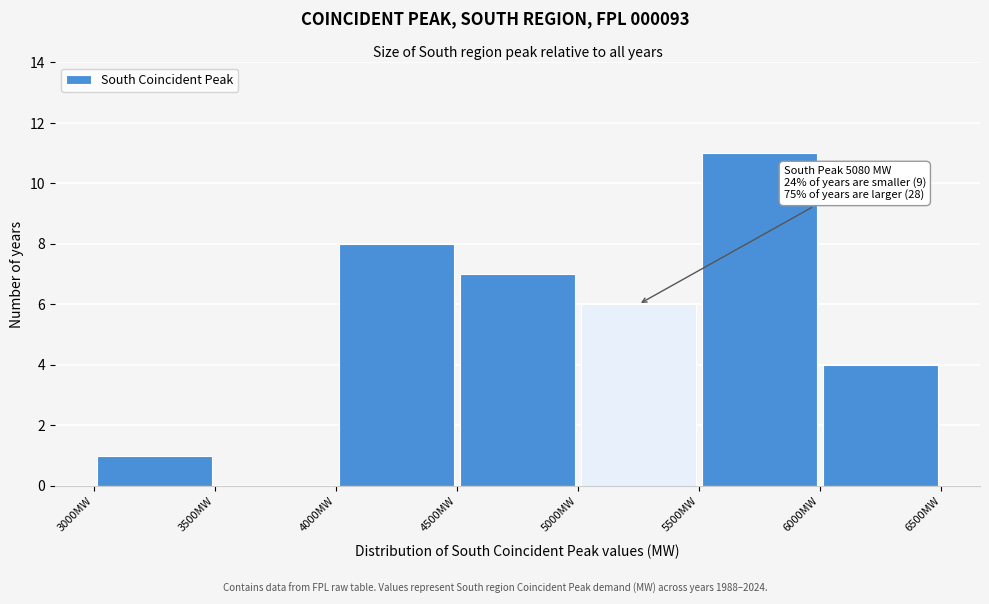

Which range on the x-axis has the tallest bar?

5500 to 6000